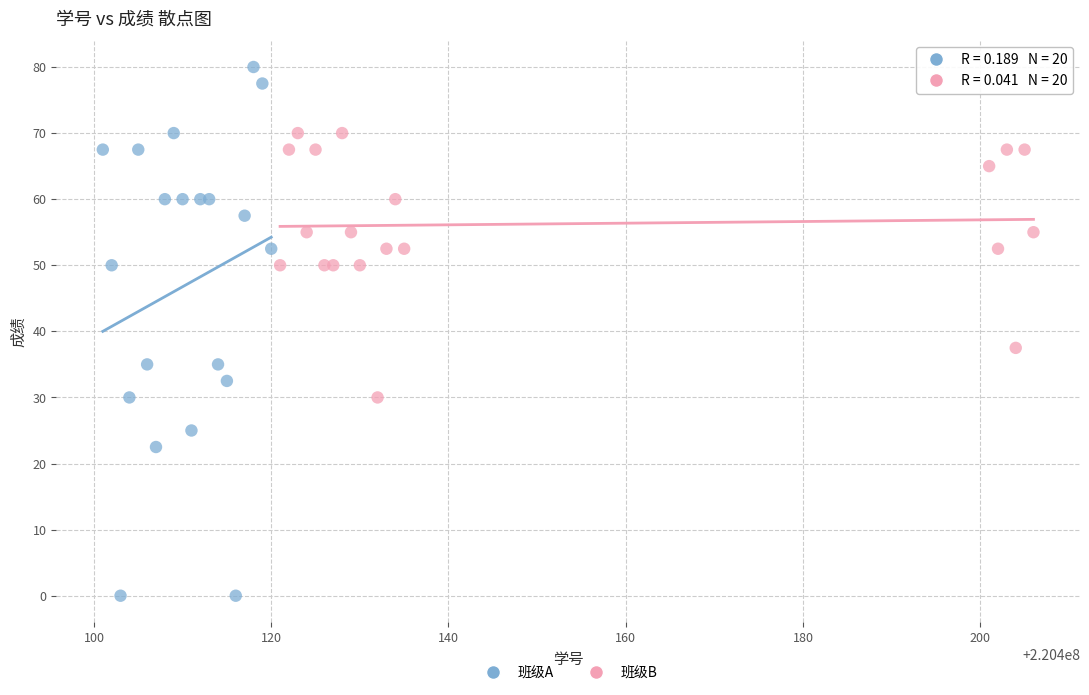

Which series has the largest Y range (max minus min)?

班级A